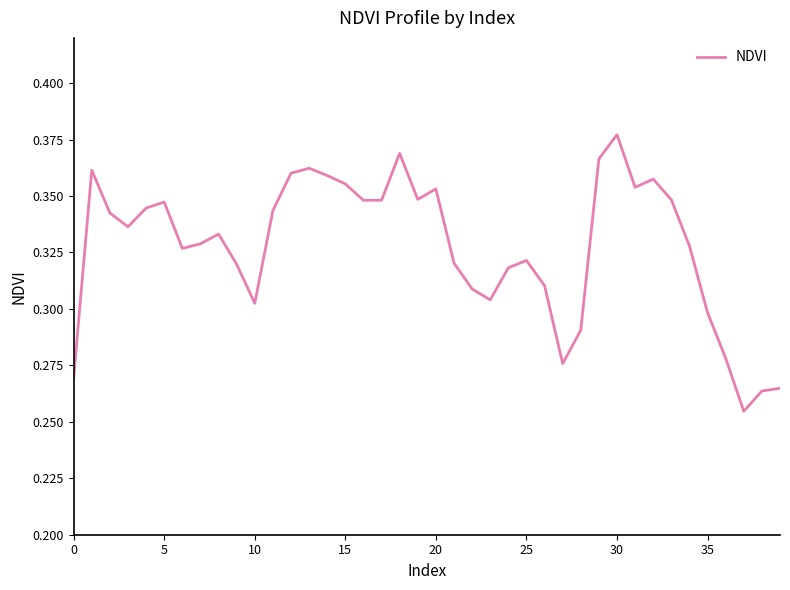

Which has a higher value, 30 or 15?

30